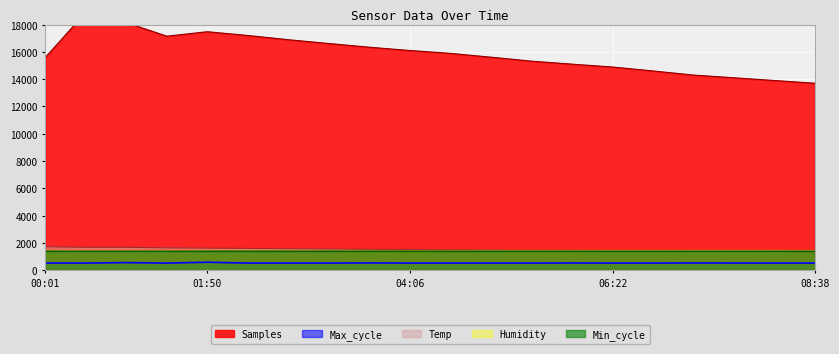

At which label is Samples closest to 16296?

03:38